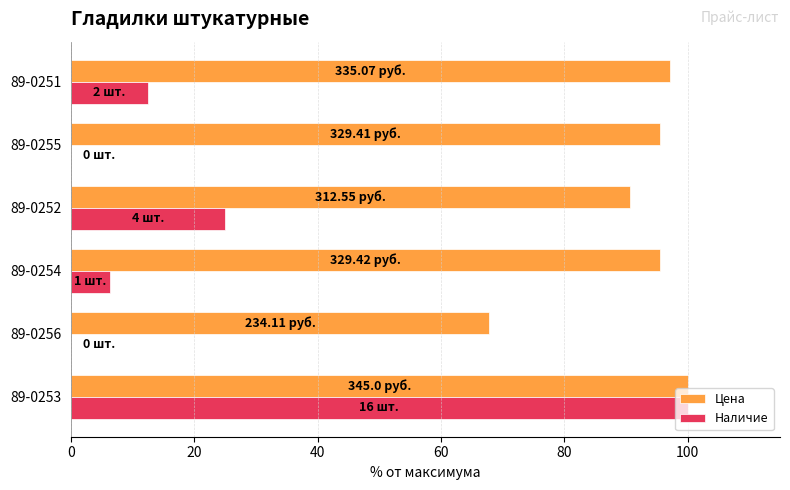

What is the sum of all Цена values?

546.5